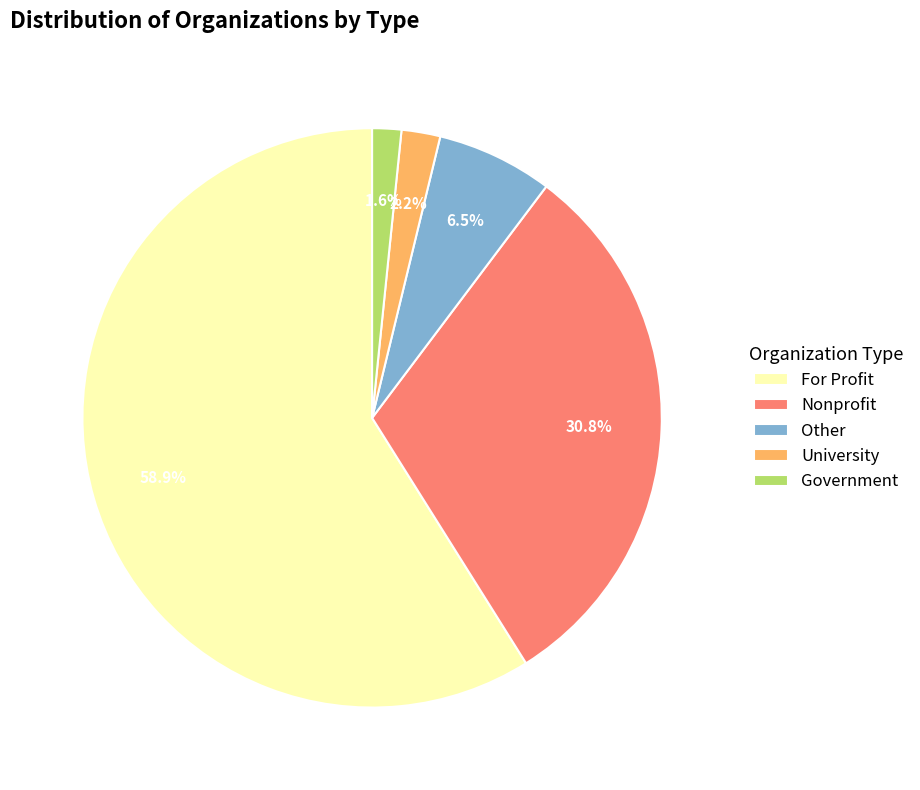

Is Nonprofit the majority of the pie?

No